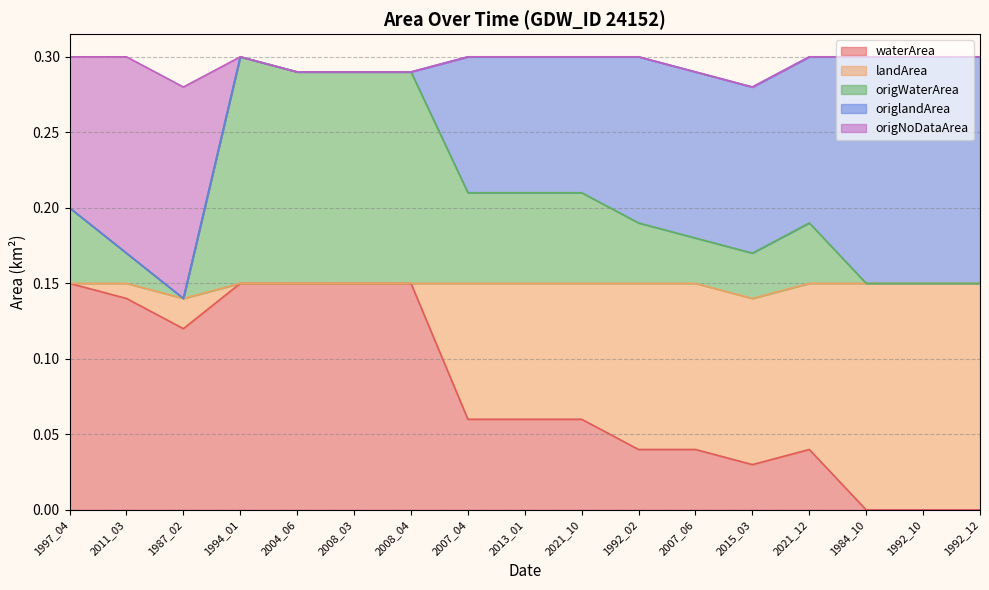

What is the total value across all series at 2007_04?

0.3